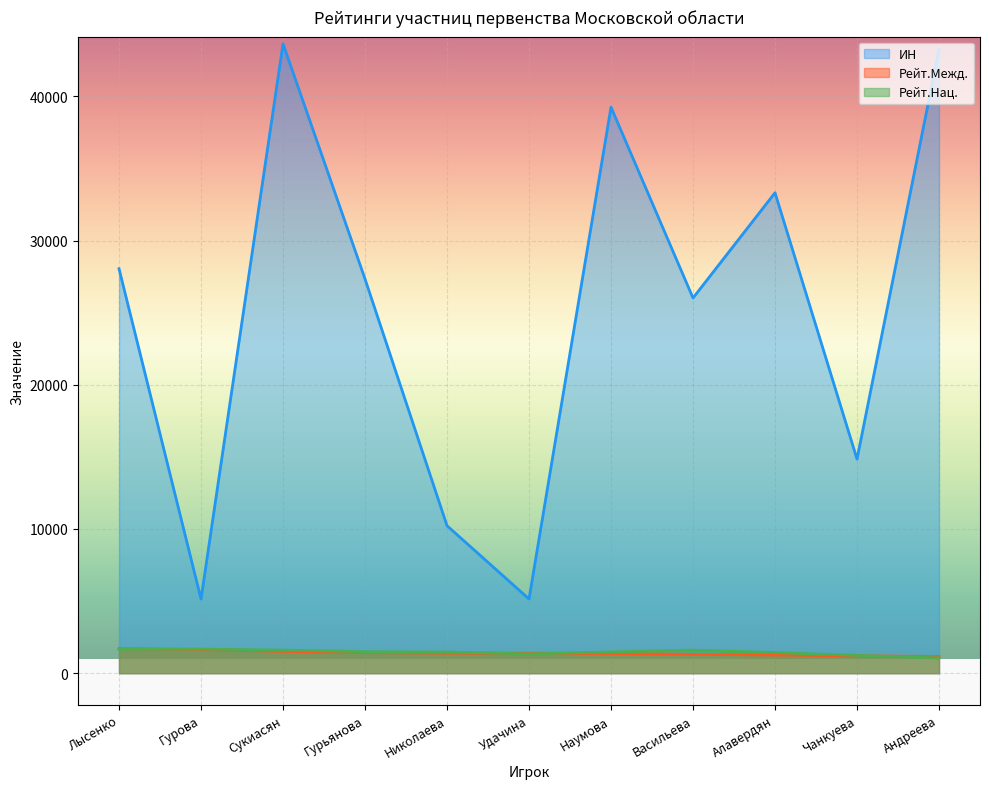

What is the total value across all series at Николаева?

13088